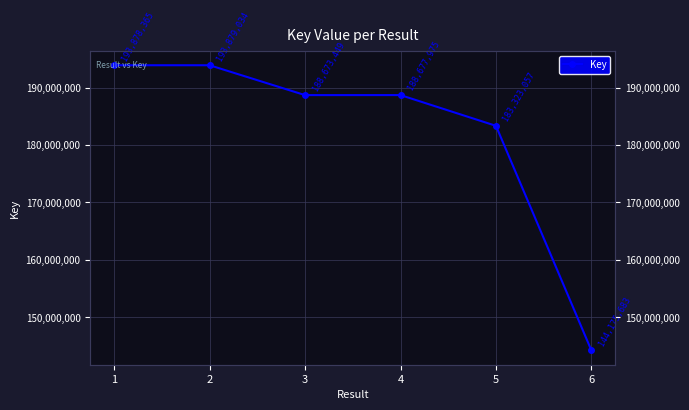

Is it true that the value at 5 is 183323057?

True